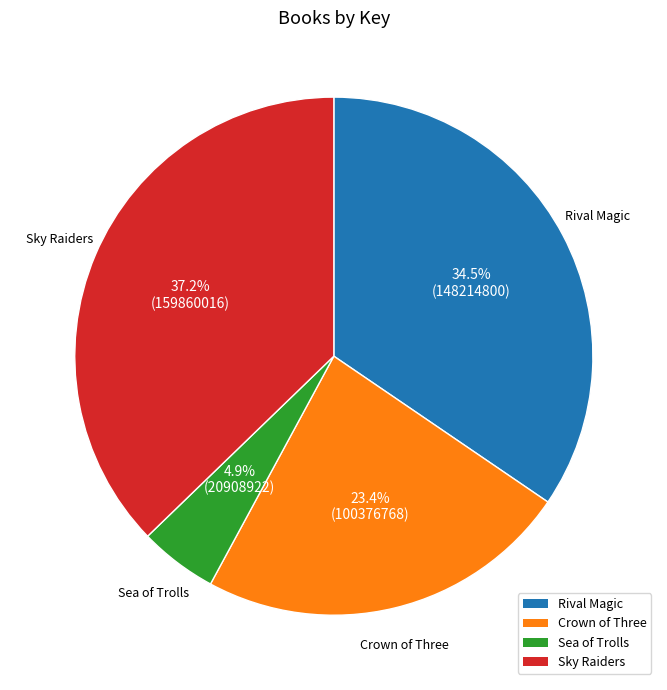

Between Rival Magic and Crown of Three, which is larger?

Rival Magic